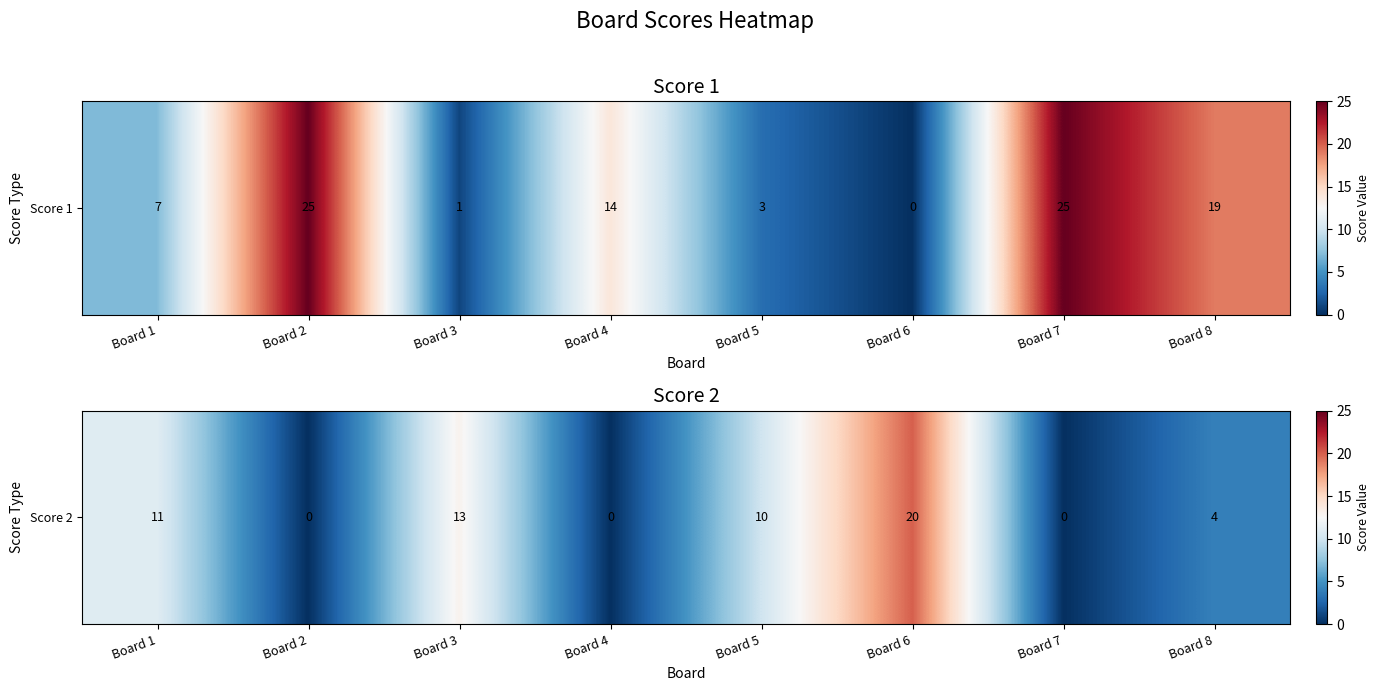

The chart shows a value of 0 at Board 4. True or false?

True